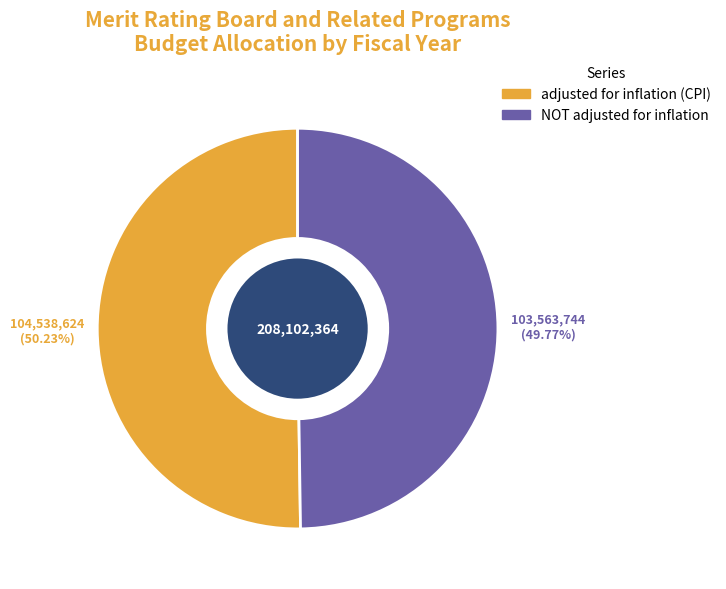

Approximately how many times larger is the value at NOT adjusted for inflation compared to adjusted for inflation (CPI)?

1.0